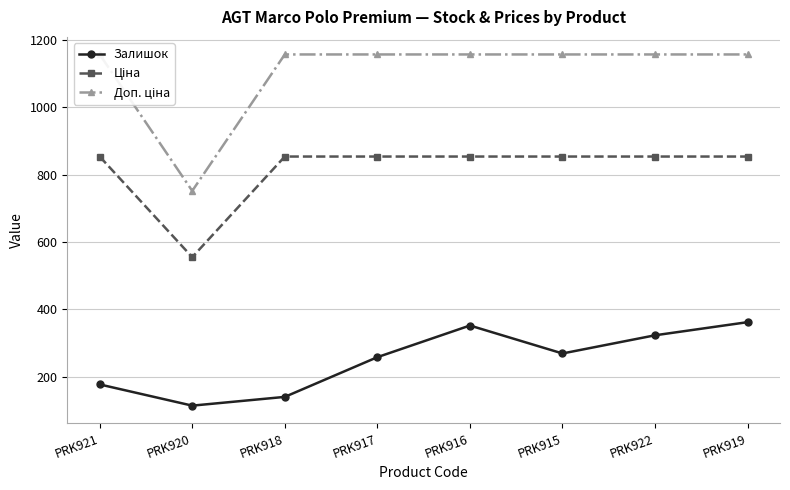

Which category has the lowest value across all series?

PRK920